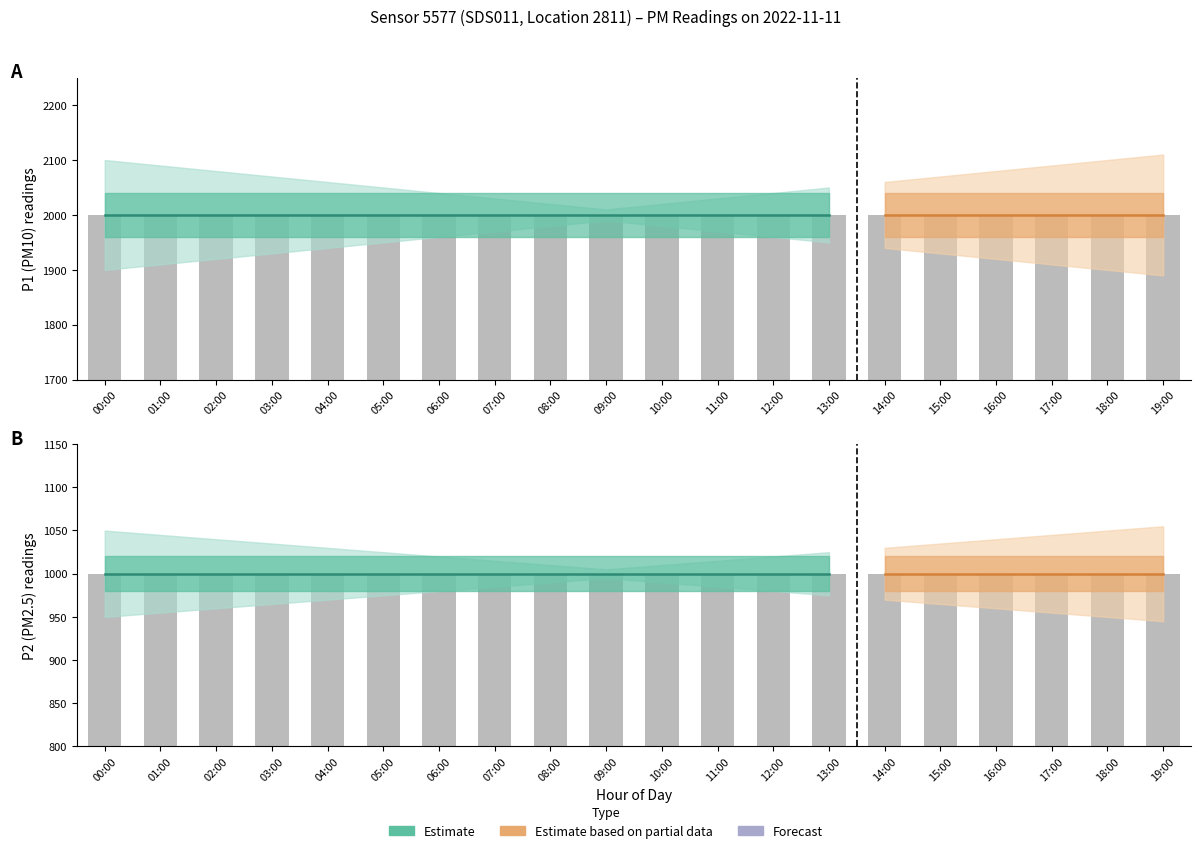

What is the greatest value displayed?

1999.9